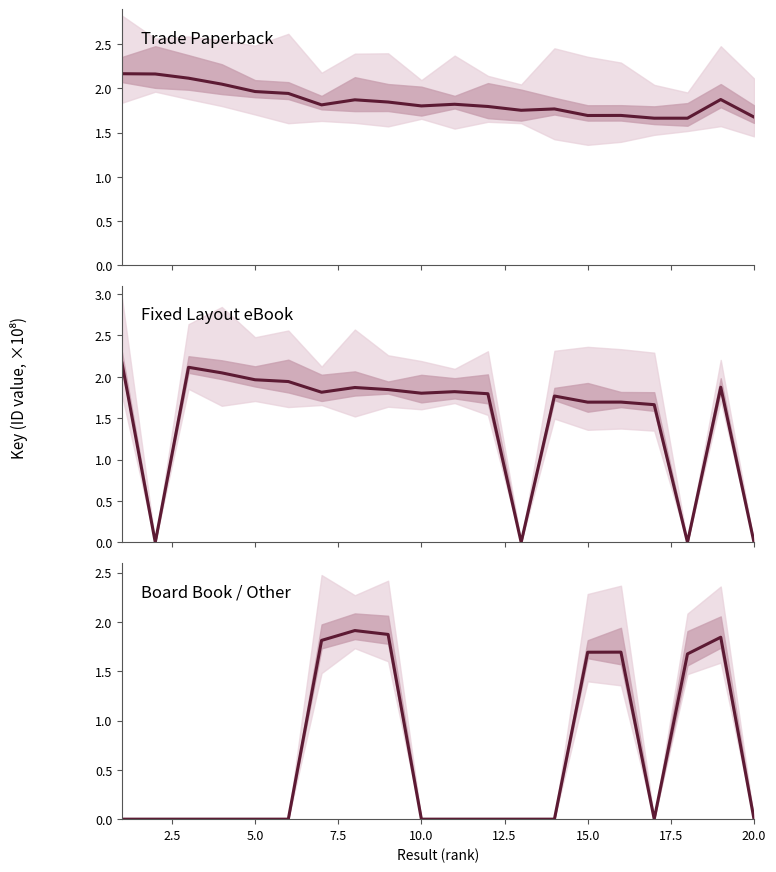

How many values in the Board Book / Other series exceed 0?

7